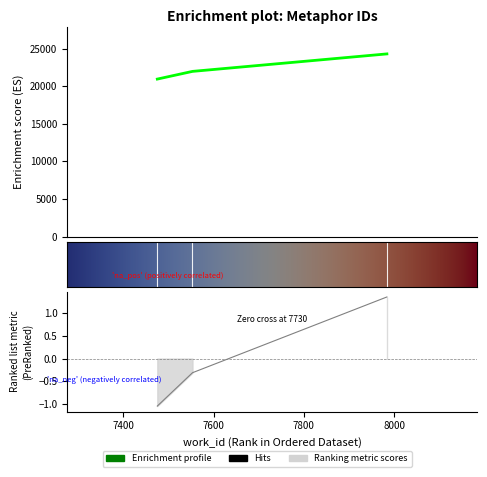

Does the chart have visible grid lines?

No